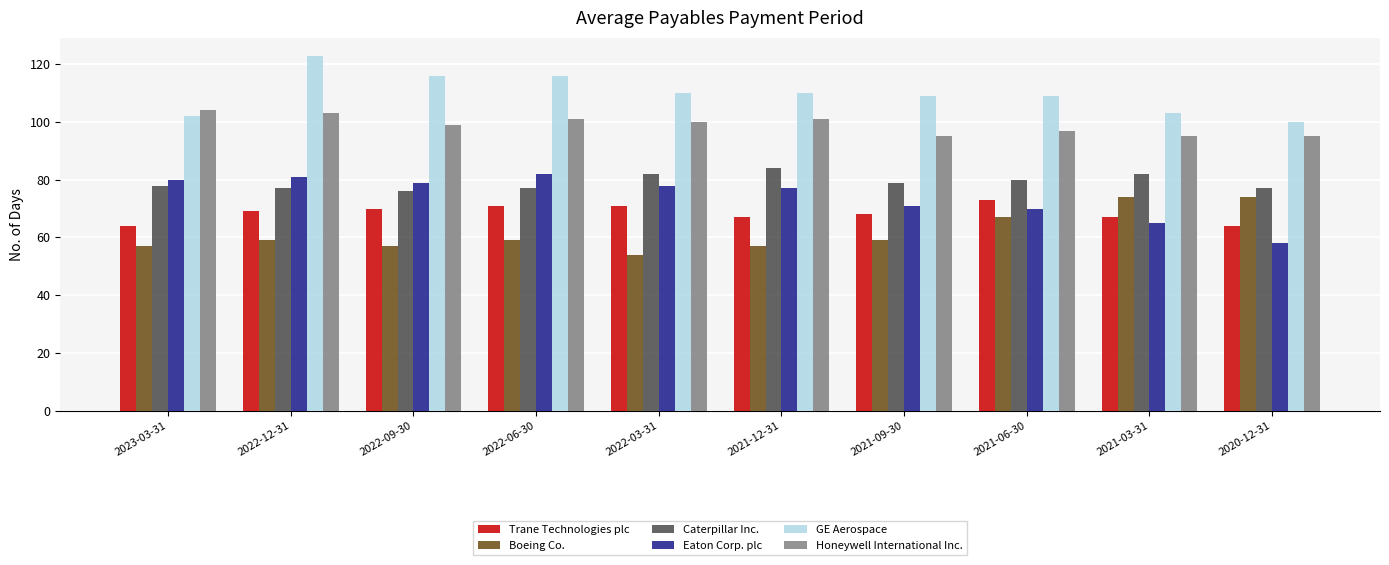

How many bars are there in total?

60